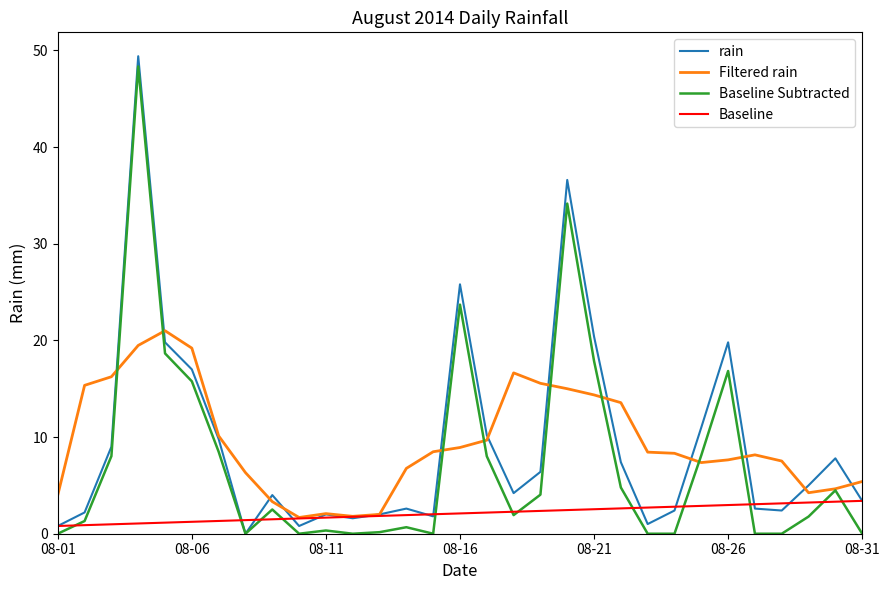

Which series has the largest range (max minus min)?

rain